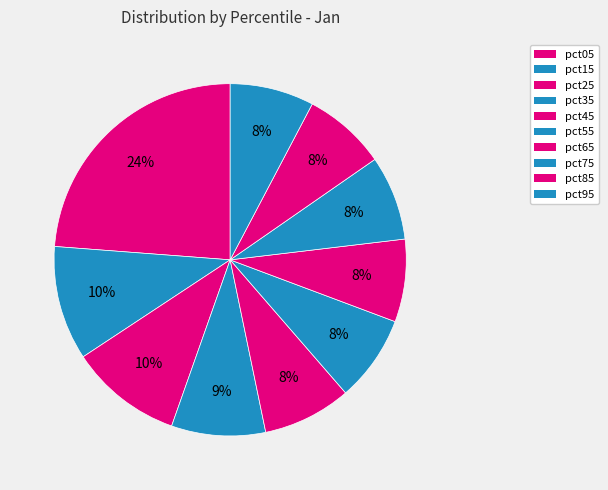

Does pct75 represent more than half of the total?

No